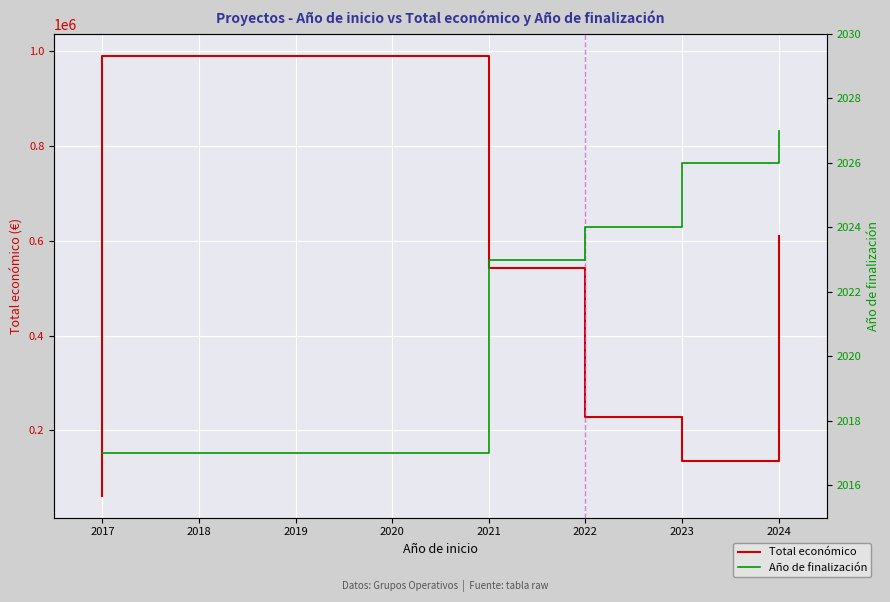

How many lines are shown in the chart?

2